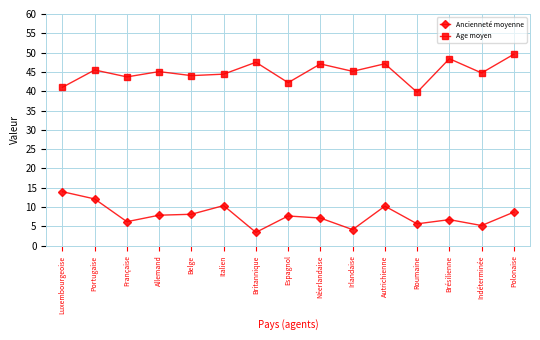

The value of Age moyen at Espagnol is 42.2. True or false?

True